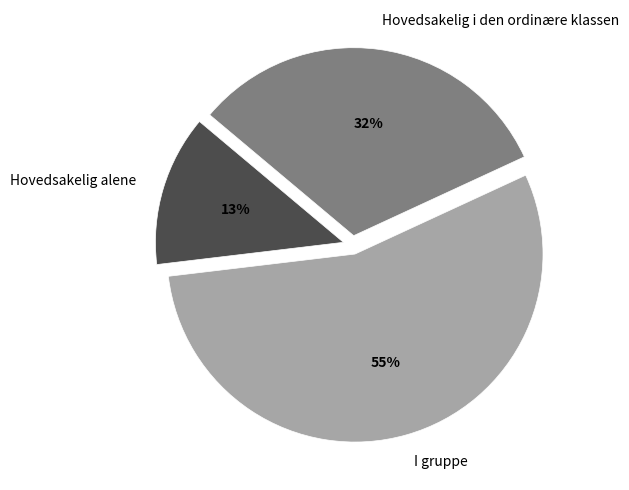

To the nearest percent, what is the average slice percentage?

33%